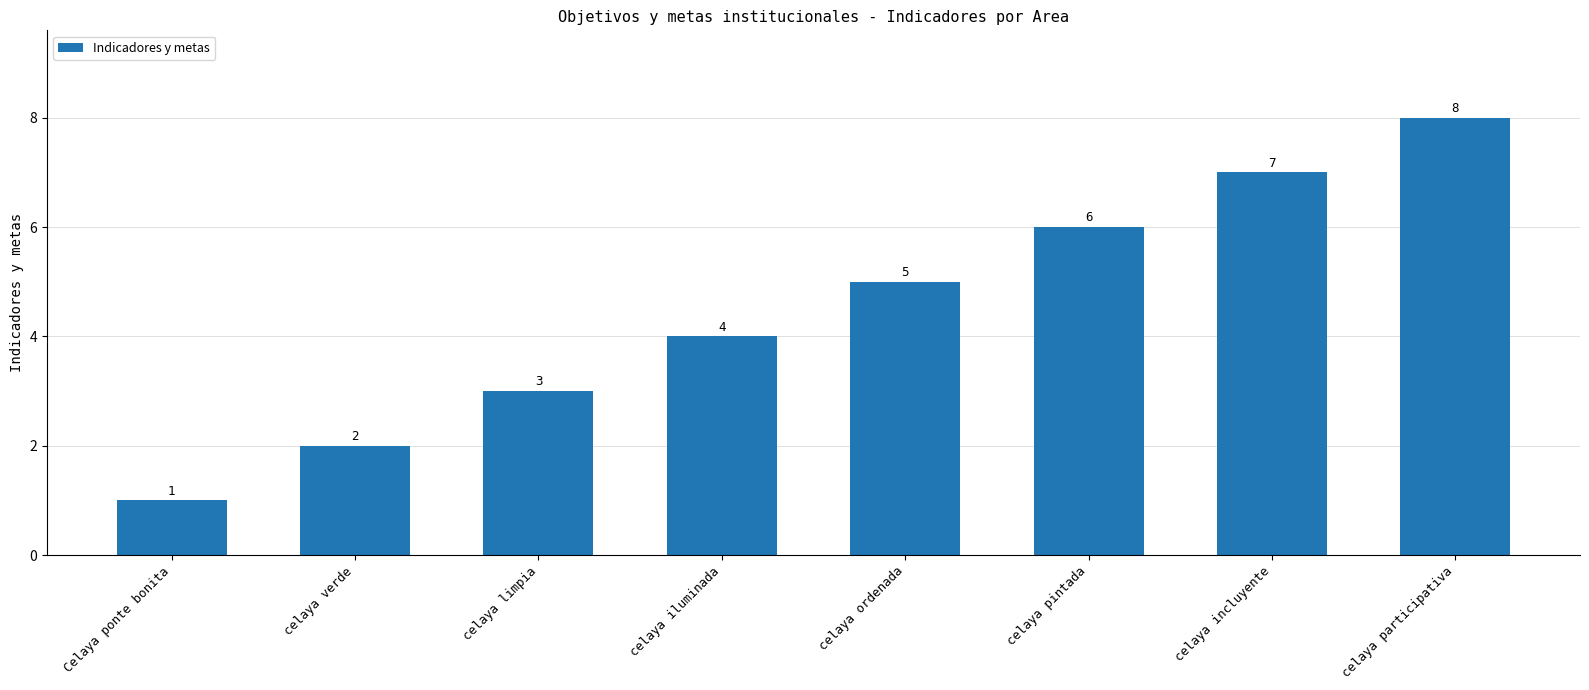

How many data points are less than 5?

4